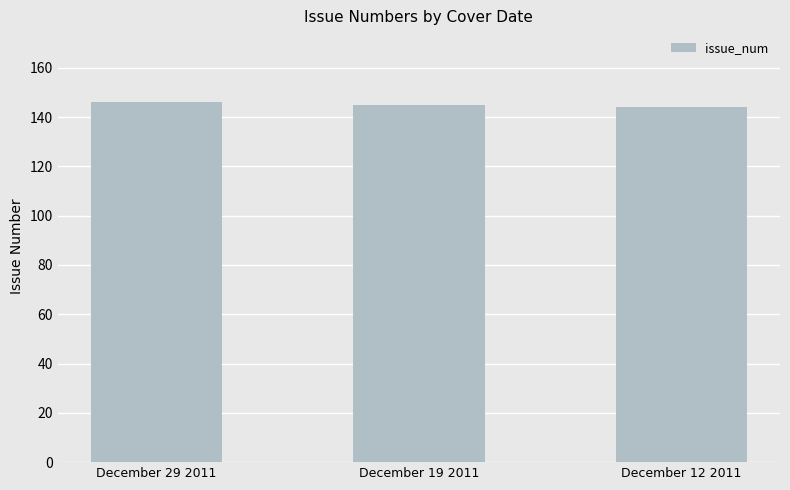

What is the change in value from December 29 2011 to December 12 2011?

-2